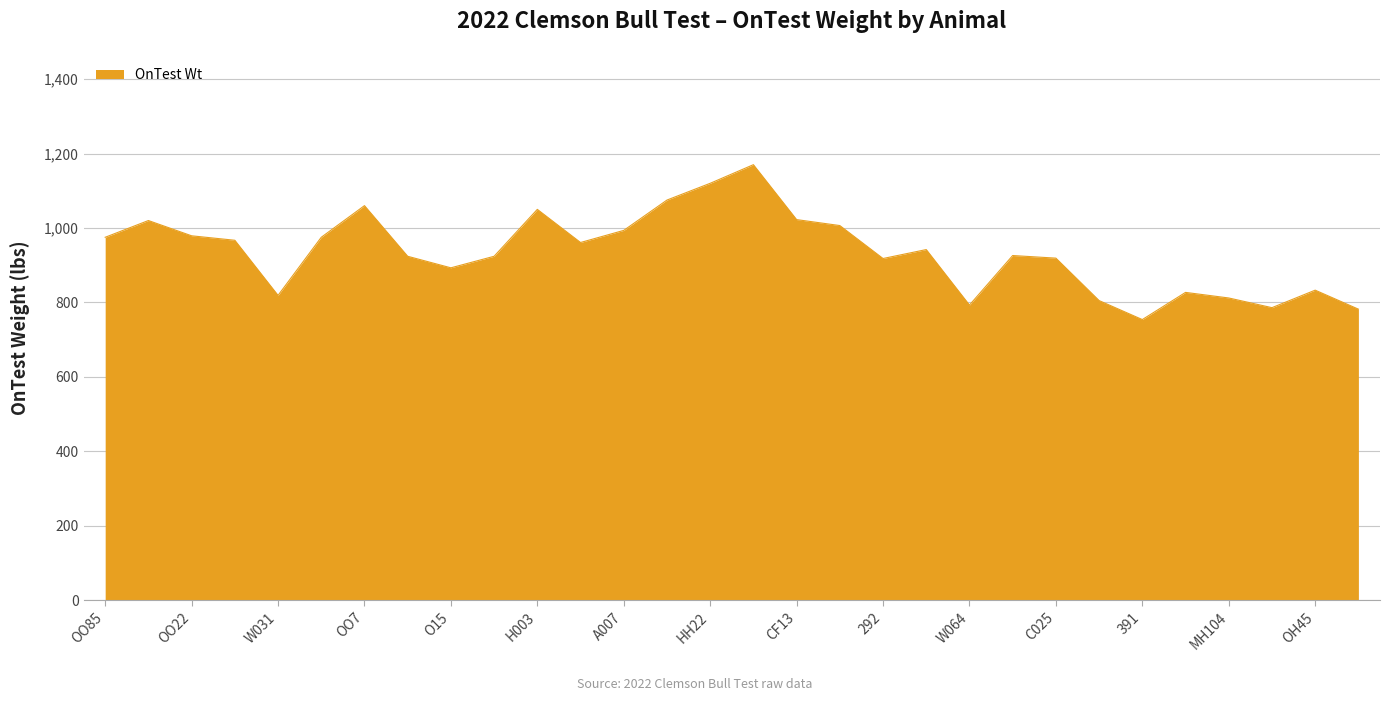

How many series are shown in this chart?

1